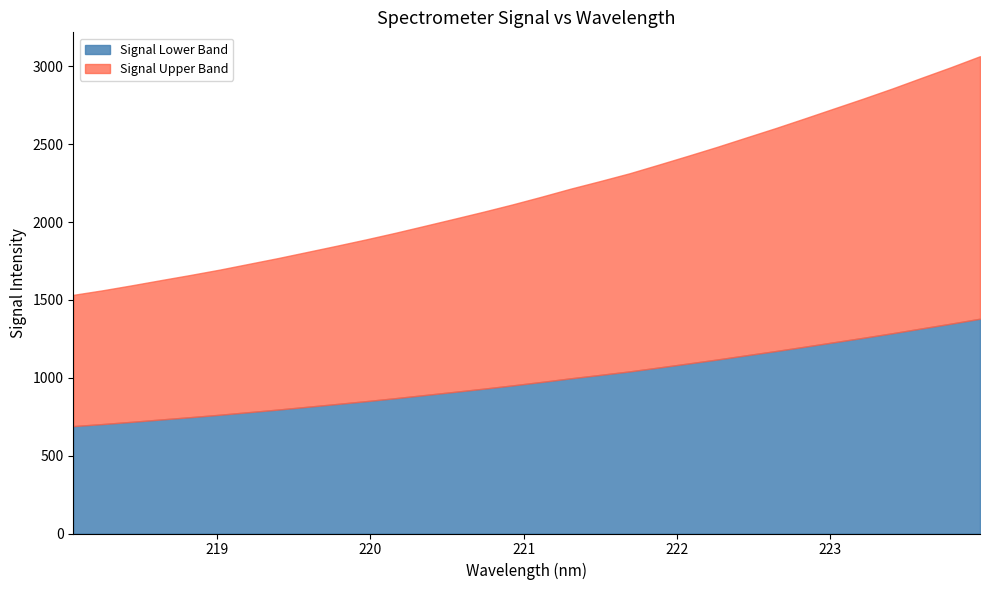

What is the approximate value at 223.5987?

2926.8